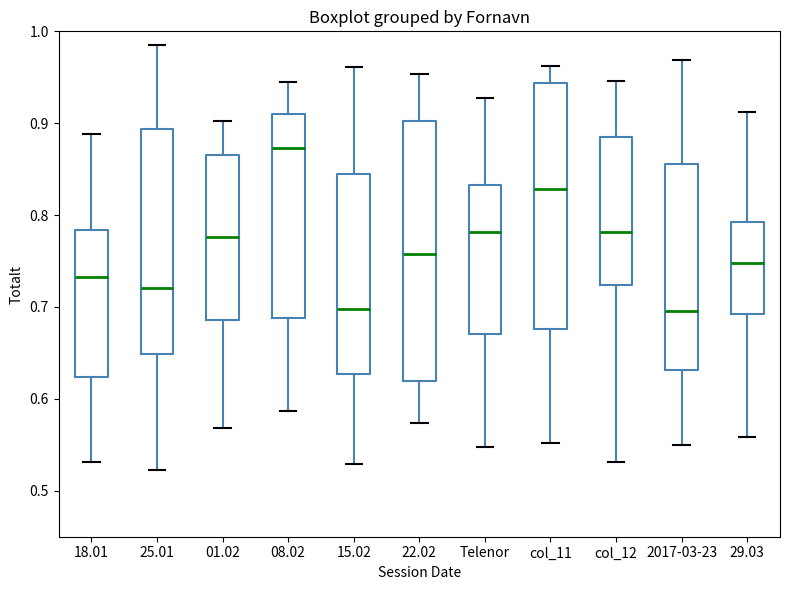

Comparing the boxes themselves (not the whiskers), which one is the tallest?

22.02